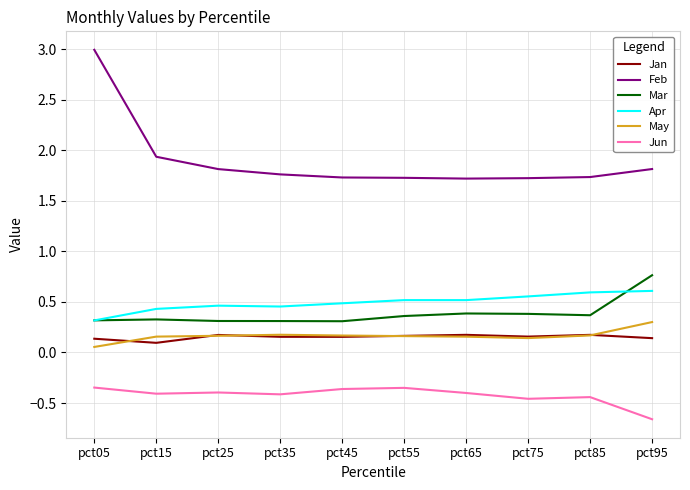

What is the total value across all series at pct15?

2.5